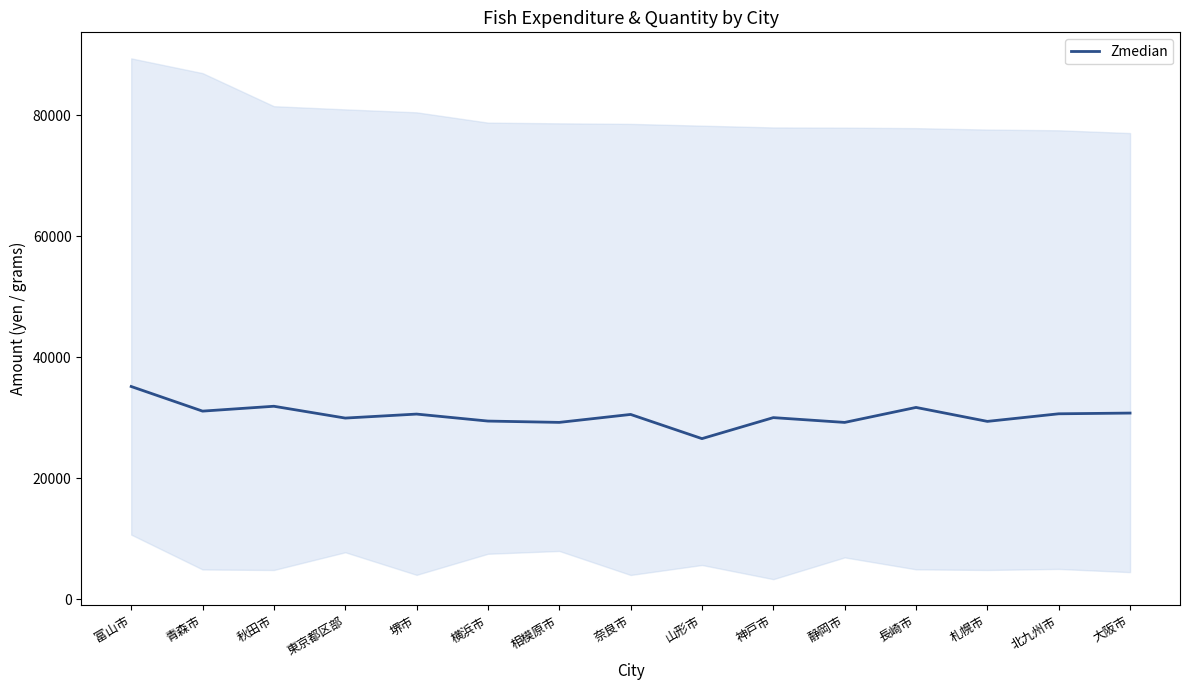

Reading left to right, what are all the values shown in this chart?

35156.5	31084.0	31888.5	29933.5	30594.5	29438.5	29220.5	30535.0	26534.5	30009.0	29215.5	31694.5	29385.5	30642.0	30761.5